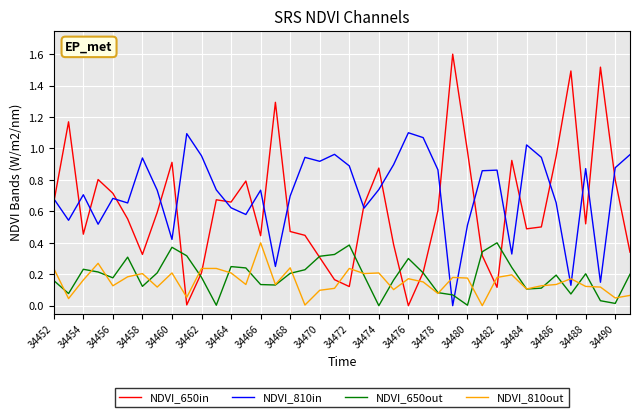

True or false: NDVI_810out has more than 2 interior local peaks.

True